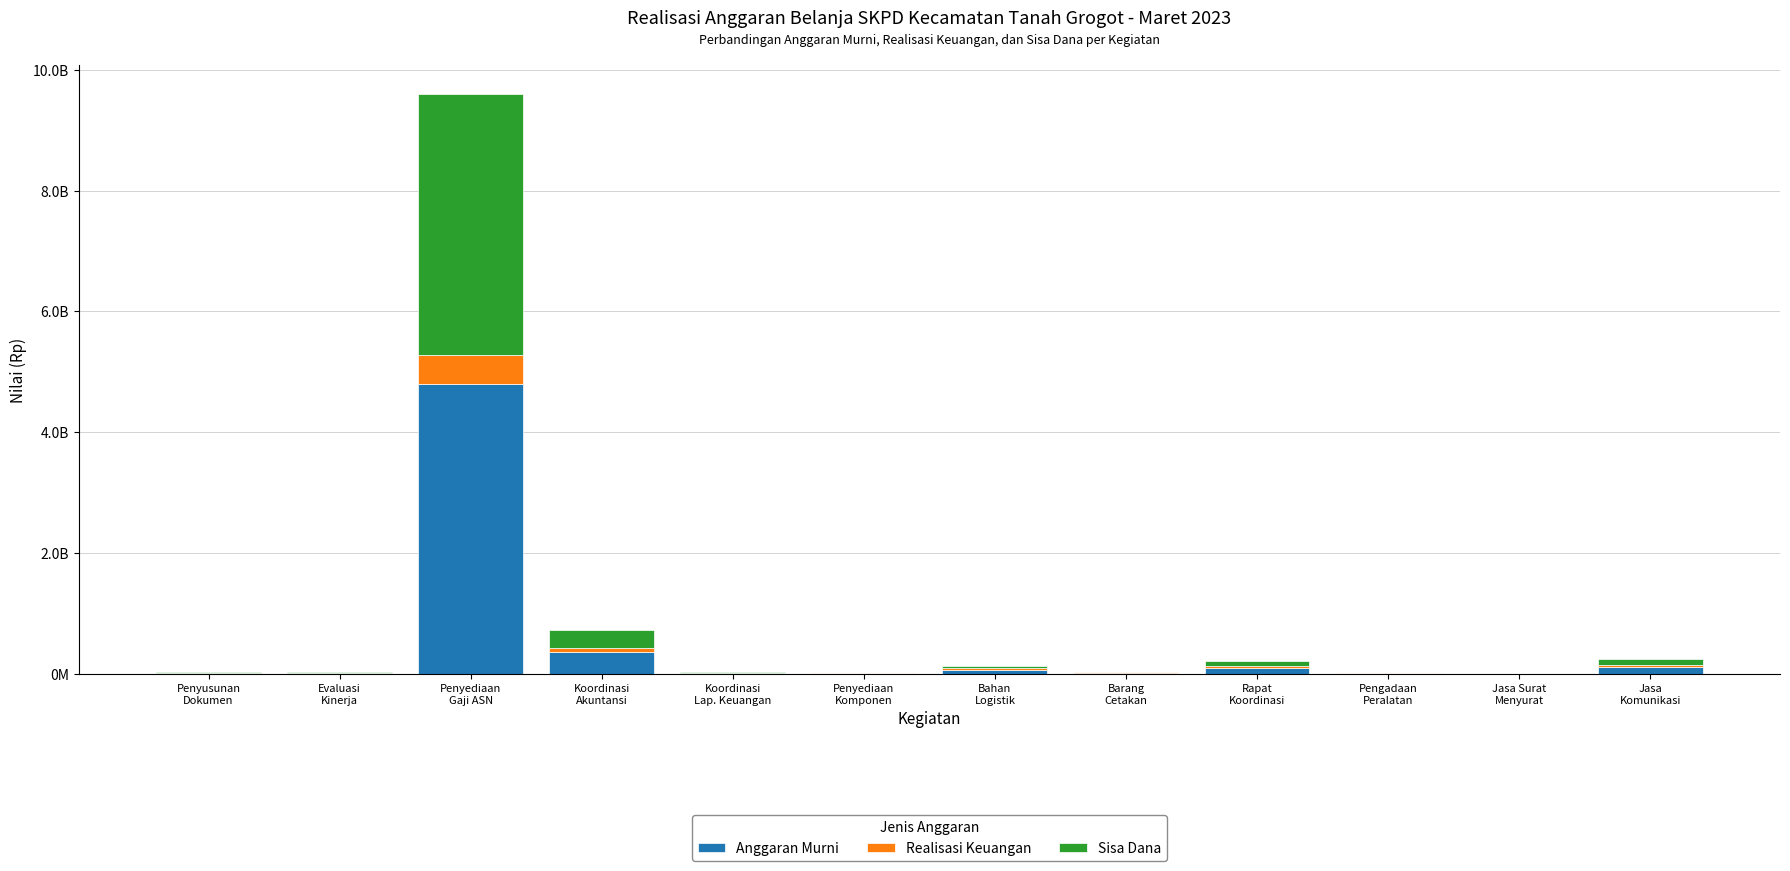

What is the sum of the Anggaran Murni values at Rapat
Koordinasi and Evaluasi
Kinerja?

118665000